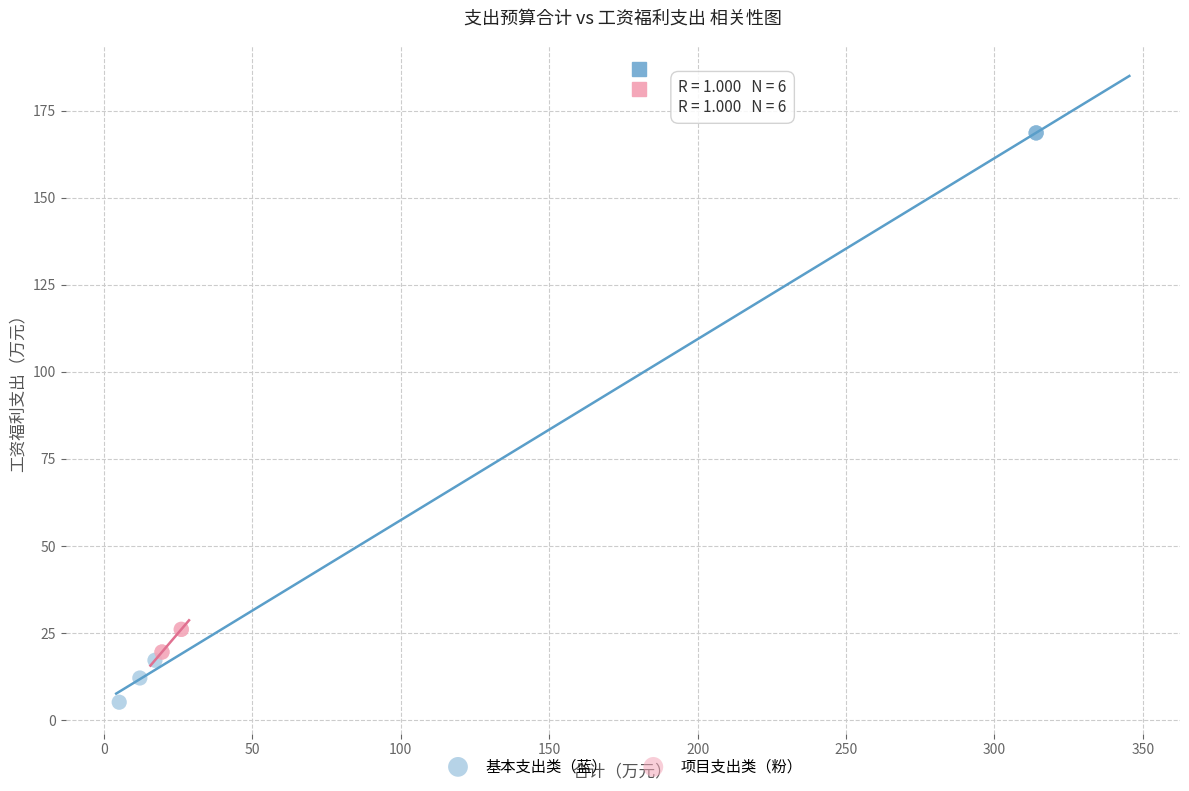

Which series contains the lowest Y value?

基本支出类（蓝）